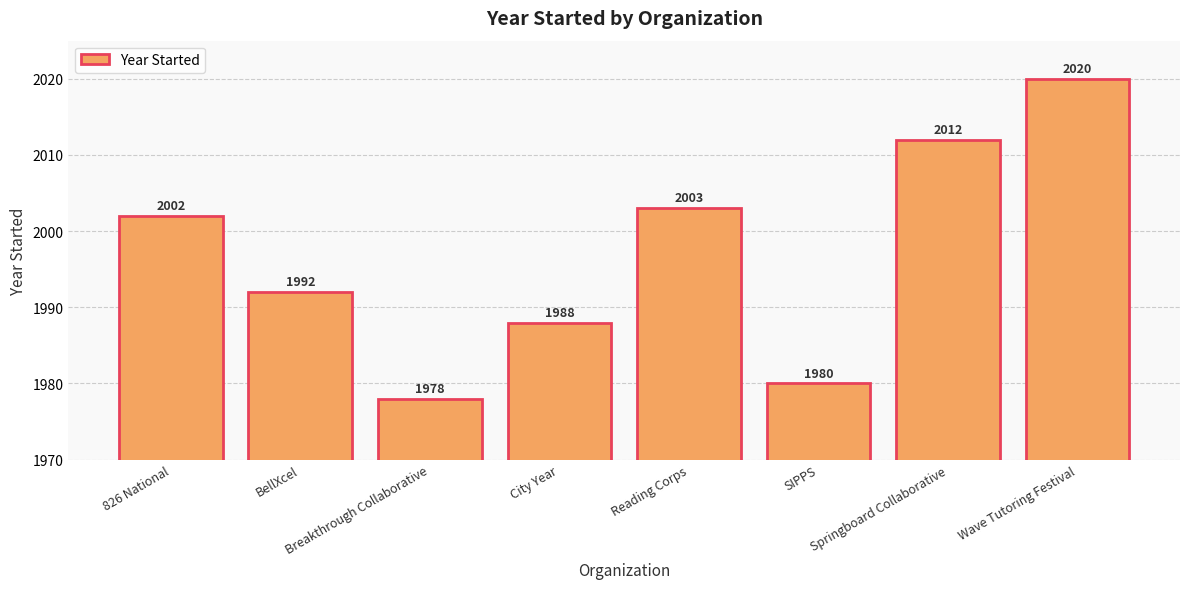

At which category does the chart reach its peak across all series?

Wave Tutoring Festival